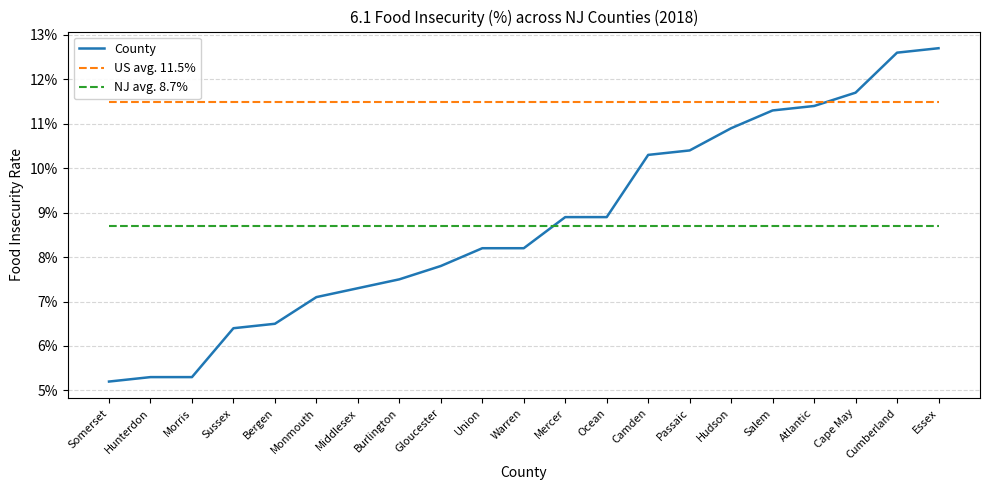

Where is US avg. 11.5% nearest to the value 0?

Somerset